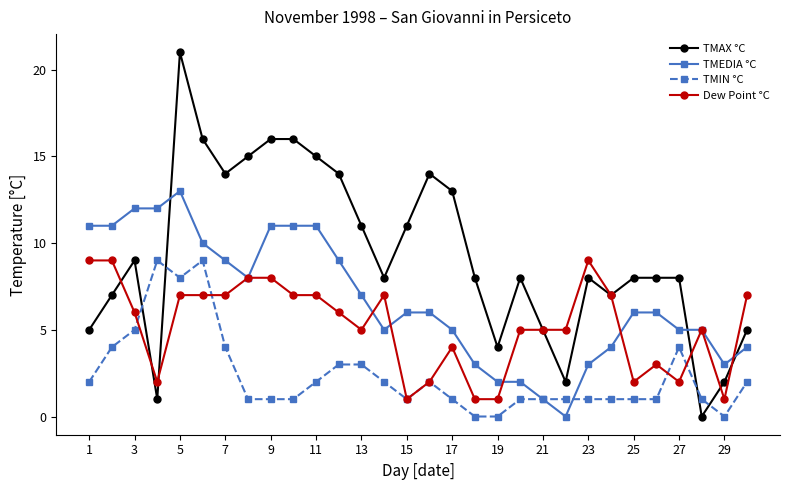

Reading right to left, list all the values displayed in this chart.

TMAX °C: 5	2	0	8	8	8	7	8	2	5	8	4	8	13	14	11	8	11	14	15	16	16	15	14	16	21	1	9	7	5
TMEDIA °C: 4	3	5	5	6	6	4	3	0	1	2	2	3	5	6	6	5	7	9	11	11	11	8	9	10	13	12	12	11	11
TMIN °C: 2	0	1	4	1	1	1	1	1	1	1	0	0	1	2	1	2	3	3	2	1	1	1	4	9	8	9	5	4	2
Dew Point °C: 7	1	5	2	3	2	7	9	5	5	5	1	1	4	2	1	7	5	6	7	7	8	8	7	7	7	2	6	9	9